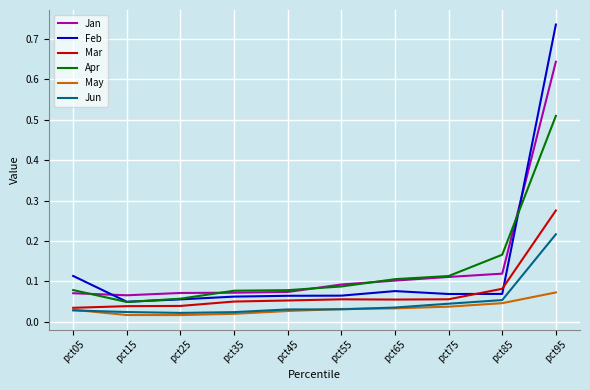

True or false: Jun and Apr intersect in this chart.

False